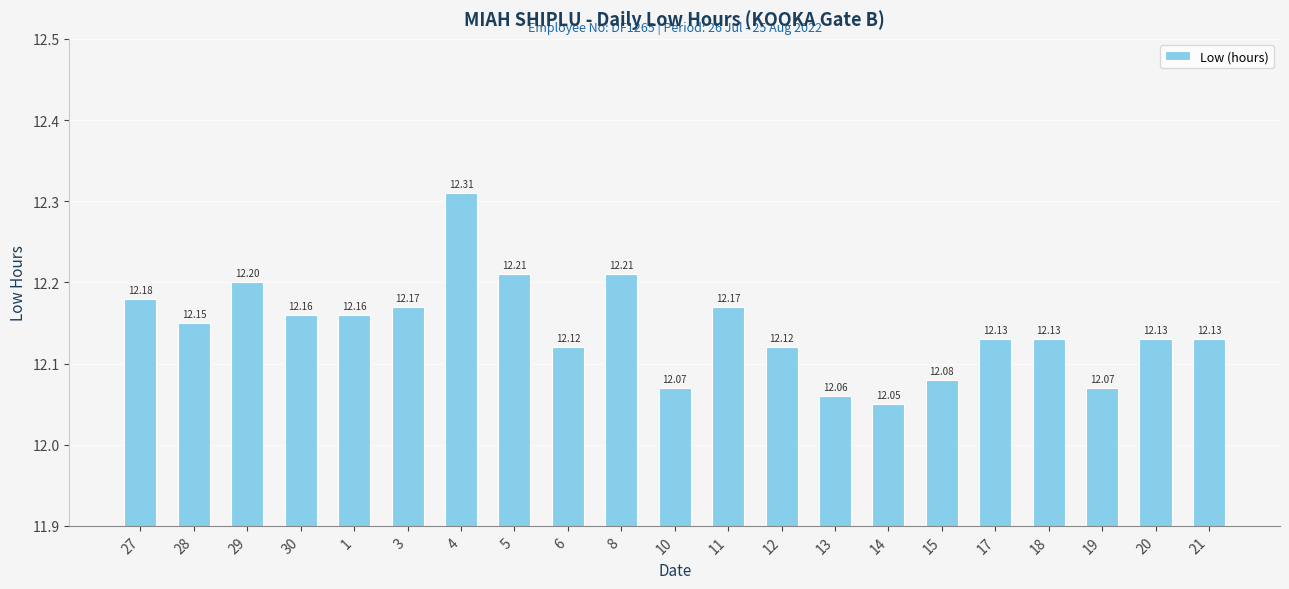

At which category does the chart reach its minimum across all series?

14